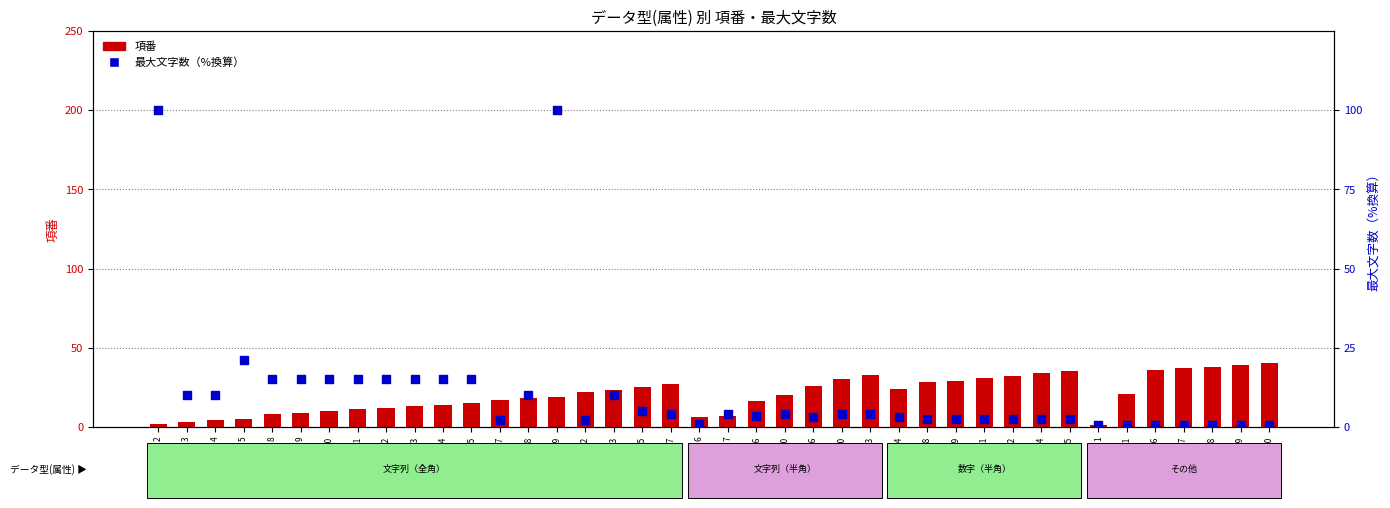

At which category is the sum across all series the highest?

19